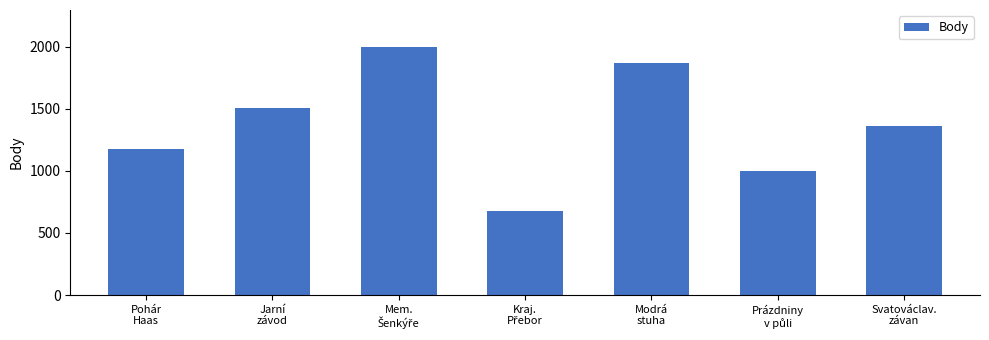

What is the greatest value displayed?

1996